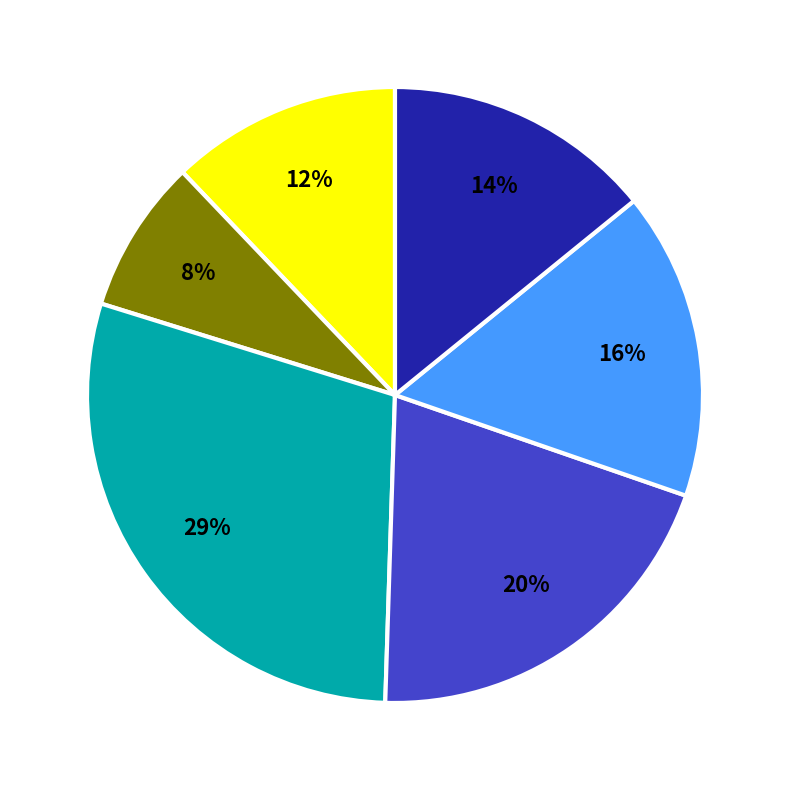

Does any single category account for the majority?

No